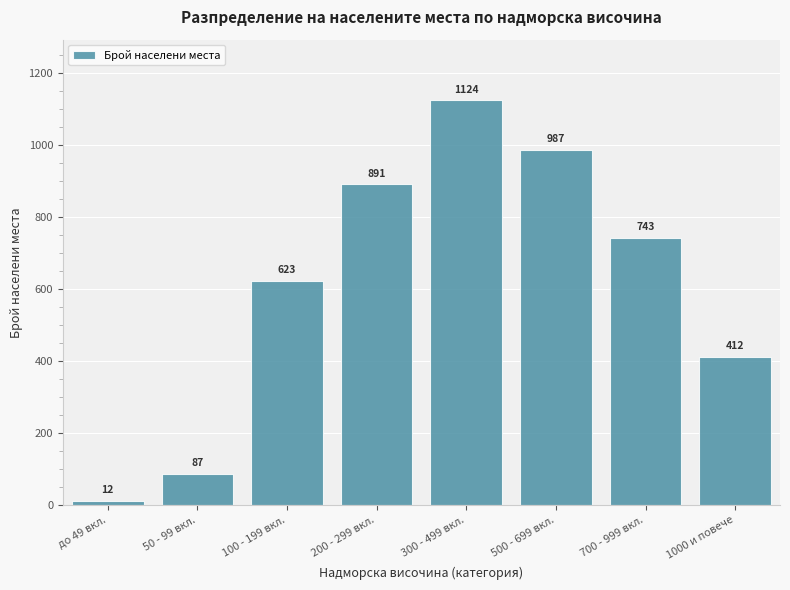

Reading right to left, what are all the values shown in this chart?

412	743	987	1124	891	623	87	12